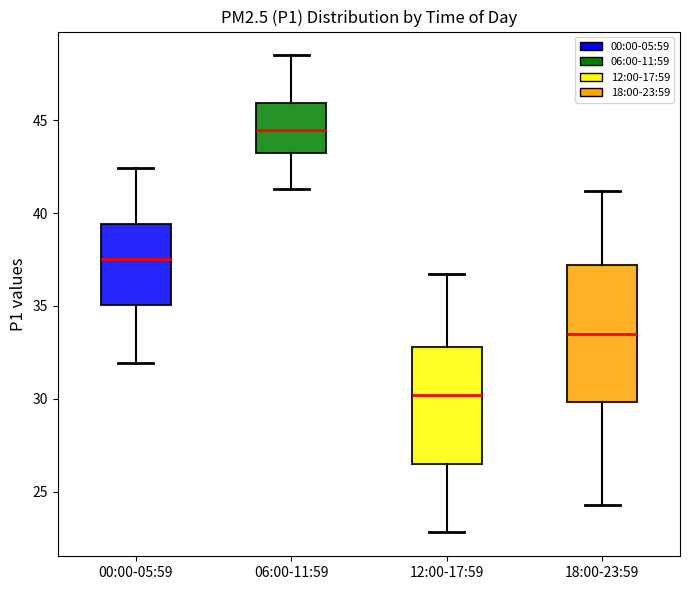

Reading left to right, transcribe this box plot: for each box, give where its median line is, the range the box spans, and where its two whiskers end, as read against the y-axis. The values are not printed on the chart, so give them approximately, as read against the axis.

00:00-05:59: median 37.5, box 35.0 to 39.5, whiskers 32.0 to 42.5
06:00-11:59: median 44.5, box 43.0 to 46.0, whiskers 41.5 to 48.5
12:00-17:59: median 30.0, box 26.5 to 33.0, whiskers 23.0 to 36.5
18:00-23:59: median 33.5, box 30.0 to 37.0, whiskers 24.5 to 41.0